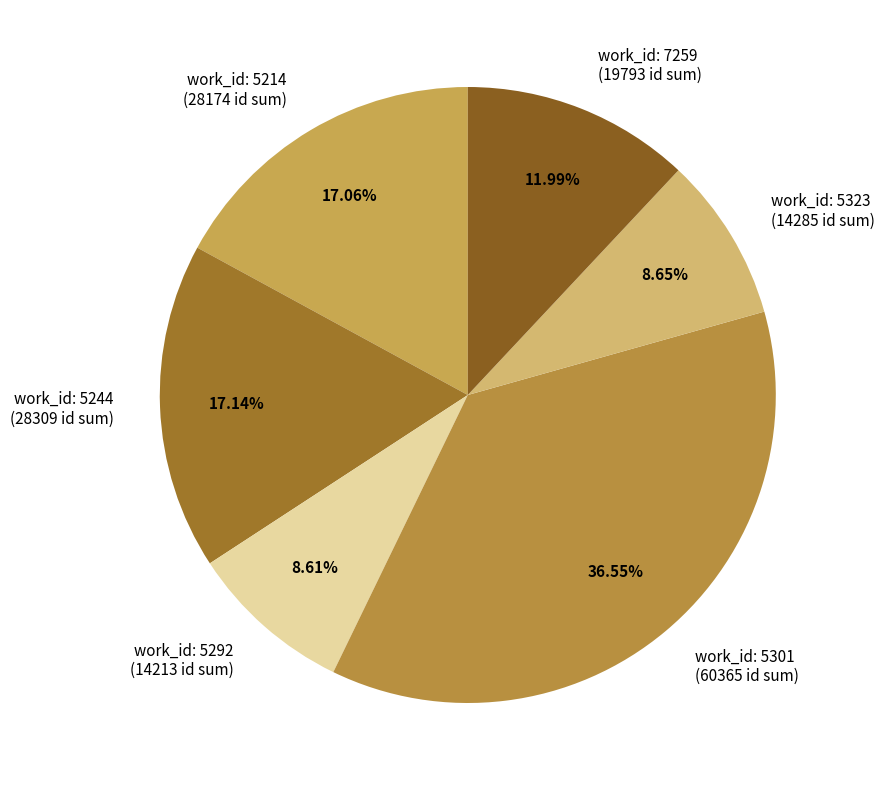

Does any single category account for the majority?

No